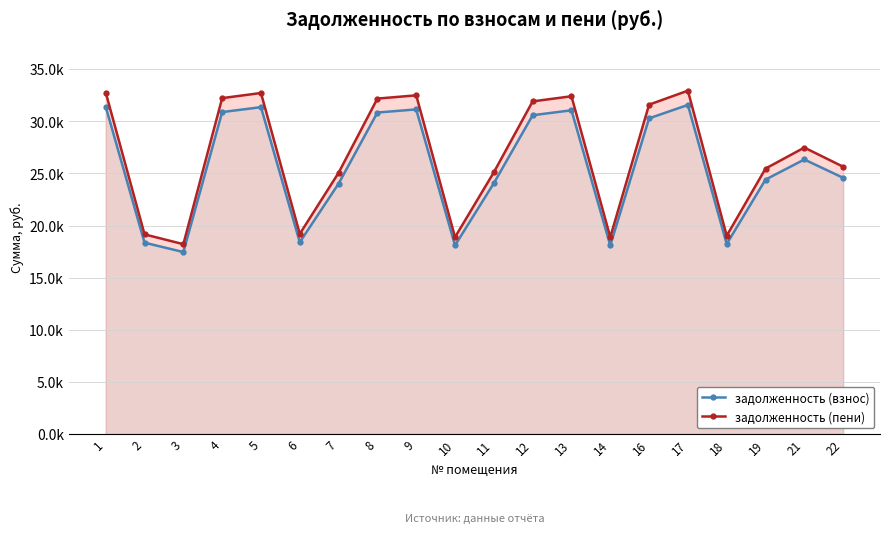

At which category does задолженность (взнос) reach its first local peak?

5